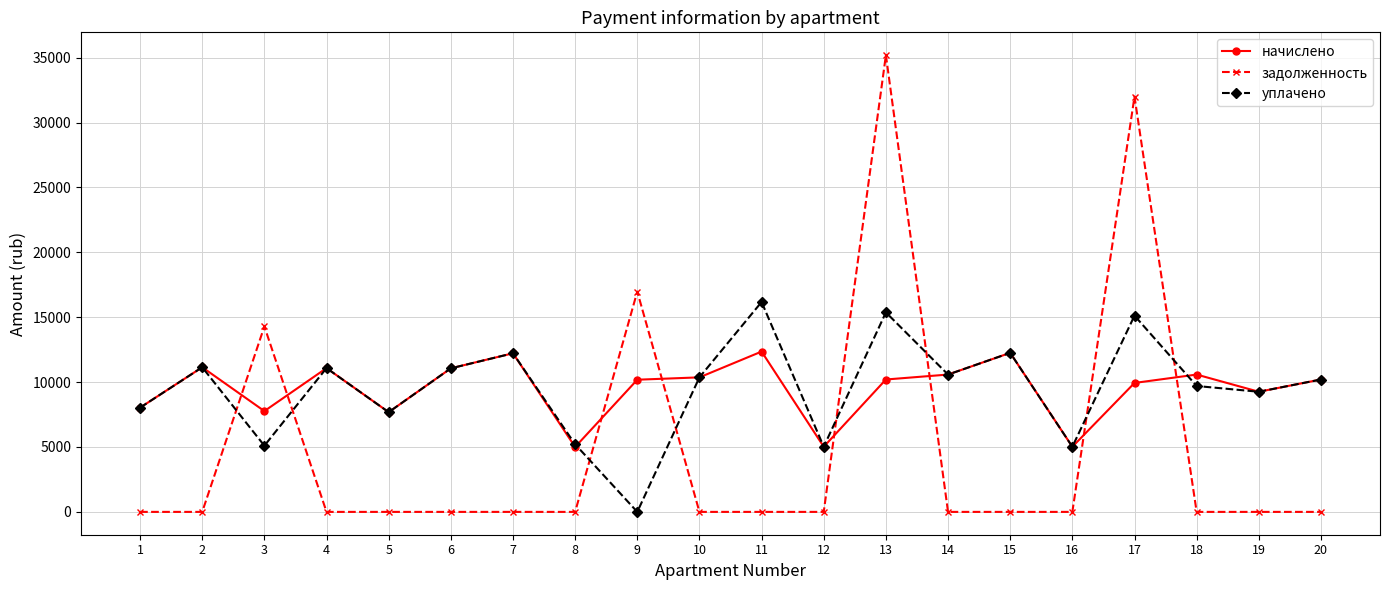

How many interior local valleys does the уплачено series have?

7